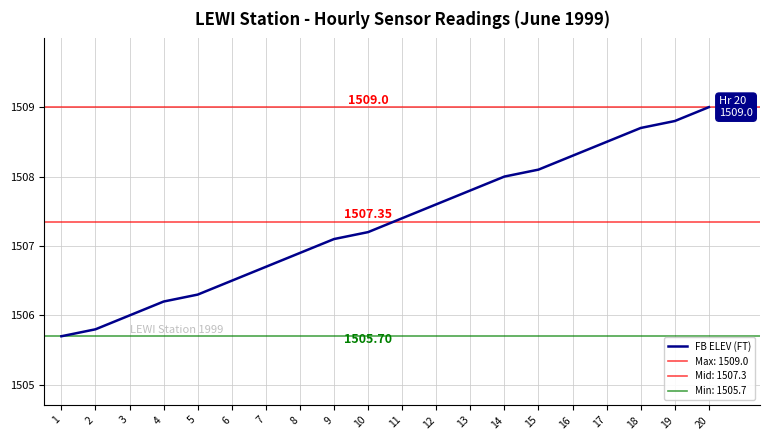

What is the smallest value displayed?

1505.7